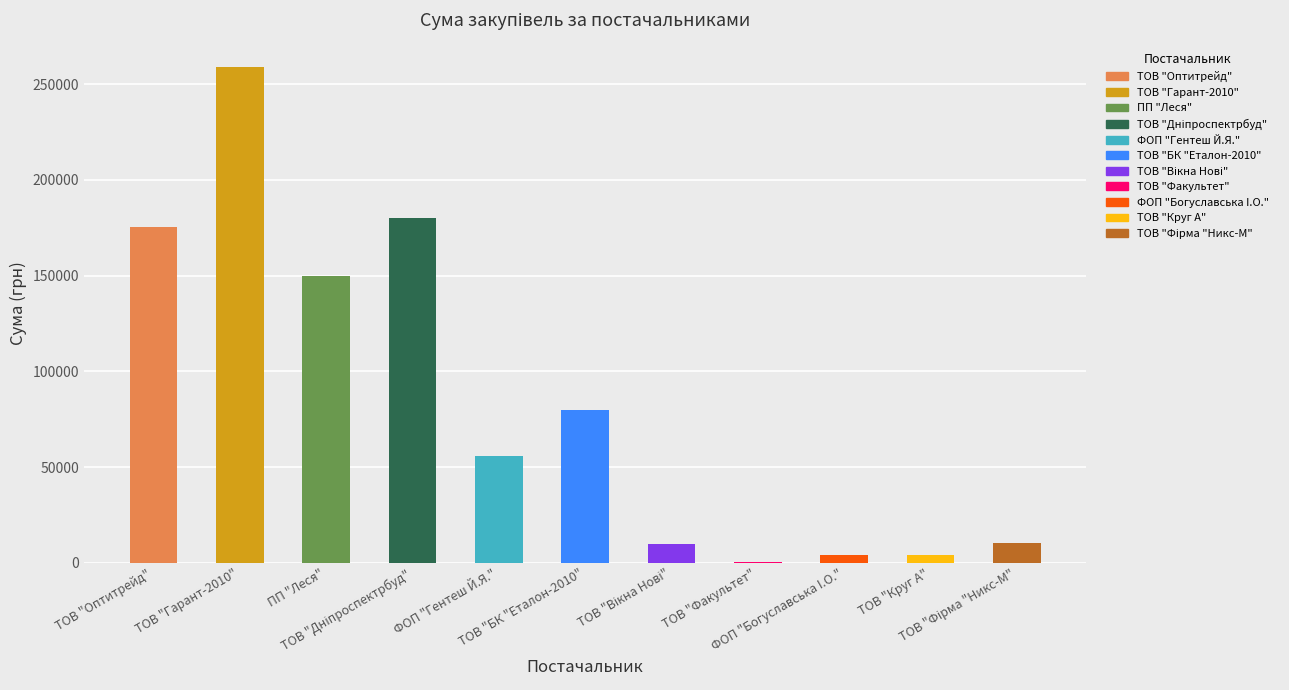

How many data points does each series have?

11